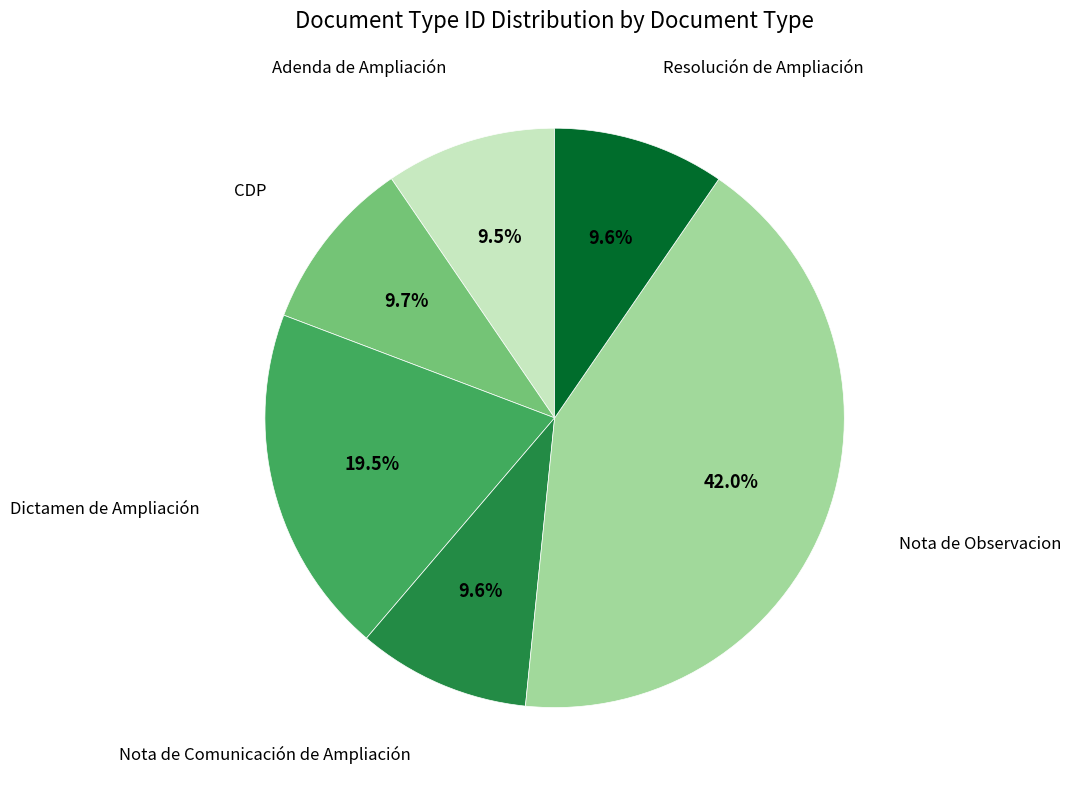

Does any single category account for the majority?

No